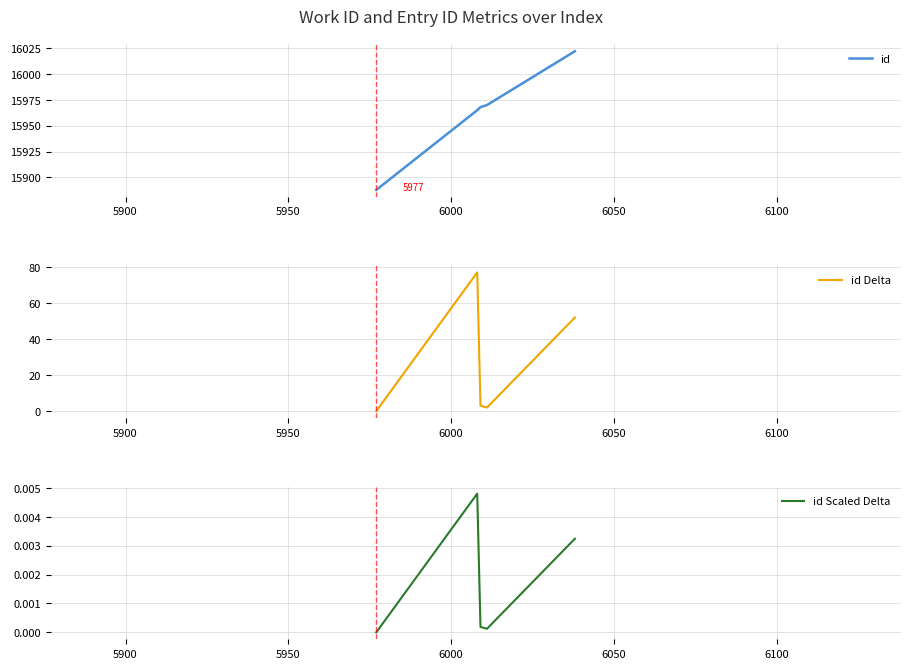

What is the maximum value for id?

16022